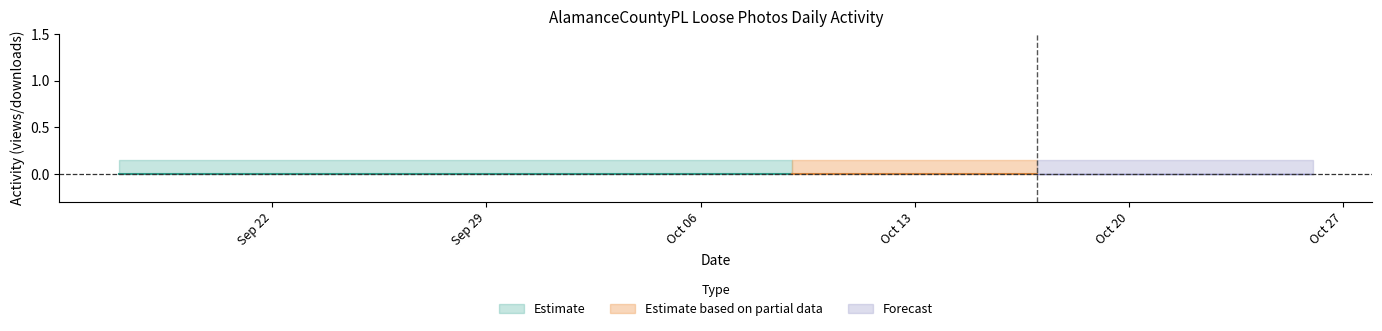

True or false: the data shows -1 at 2020-10-04.

False